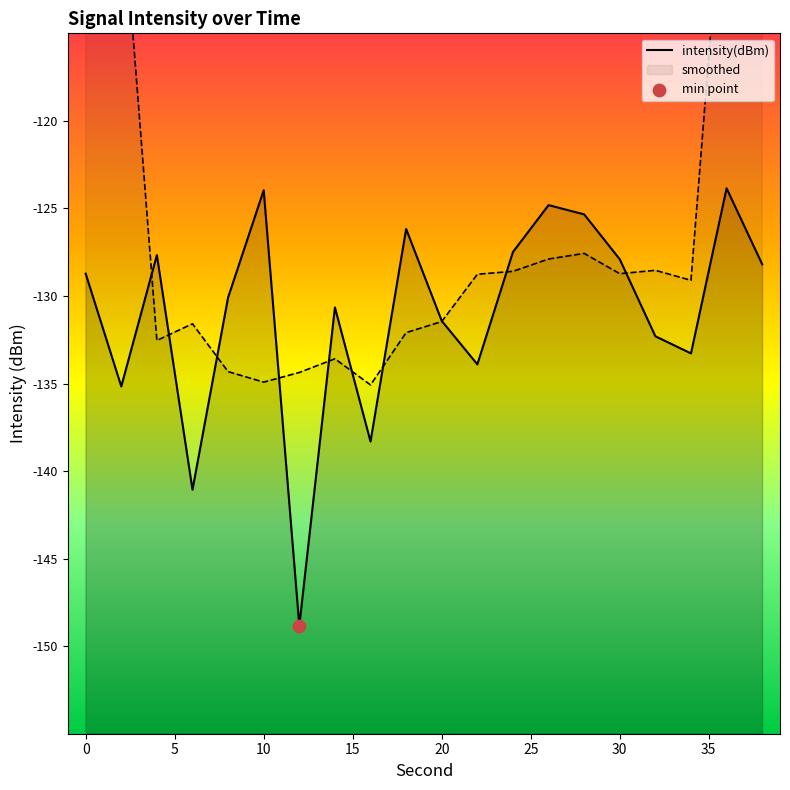

What are all the series names shown in the legend?

intensity(dBm), smoothed